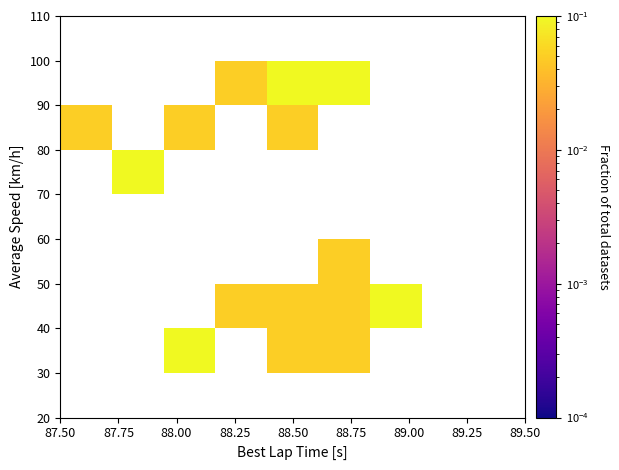

What is the greatest value displayed?

0.1